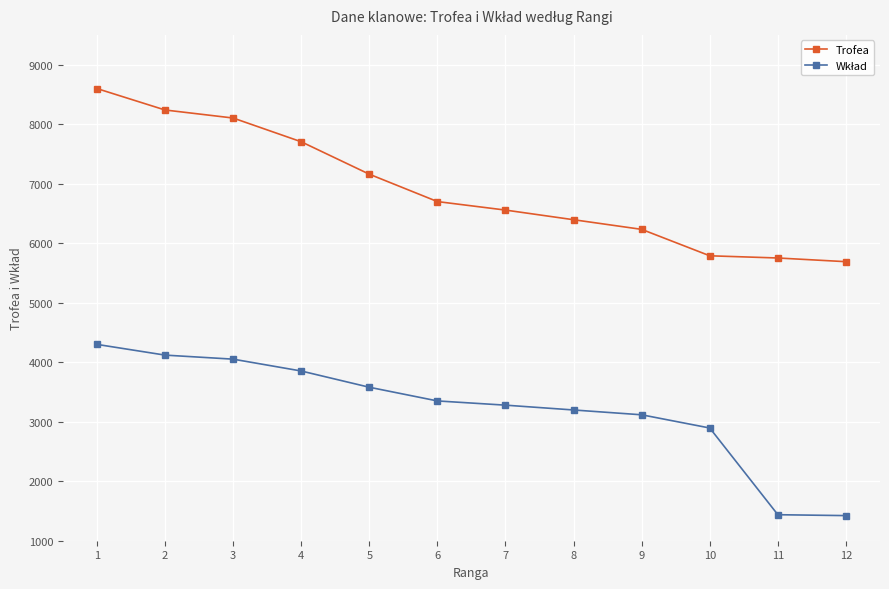

What is the spread (max minus min) of values at 8?

3197